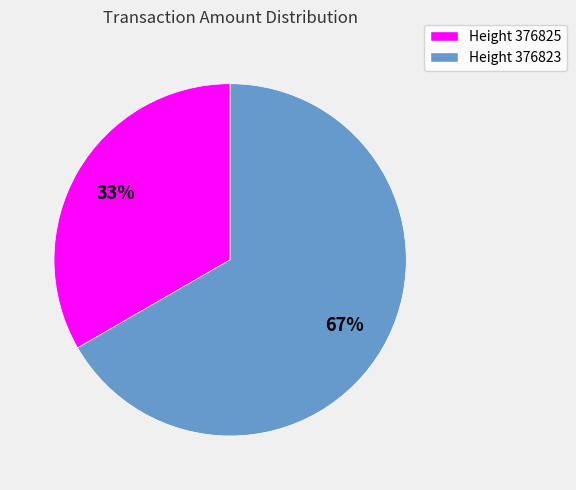

Does any single category account for the majority?

Yes